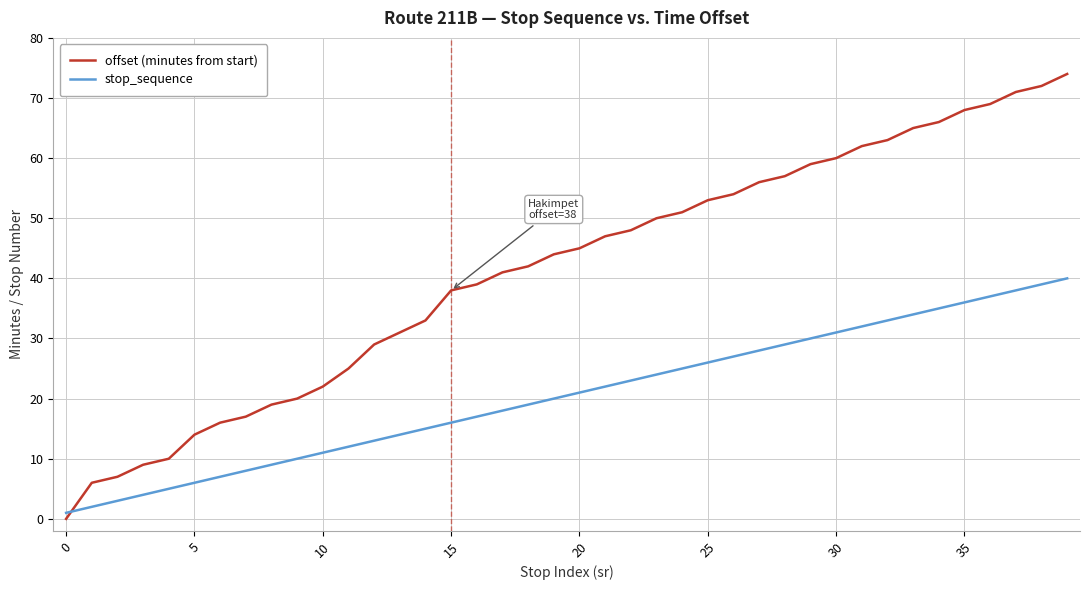

How many intersections are there between stop_sequence and offset (minutes from start)?

1